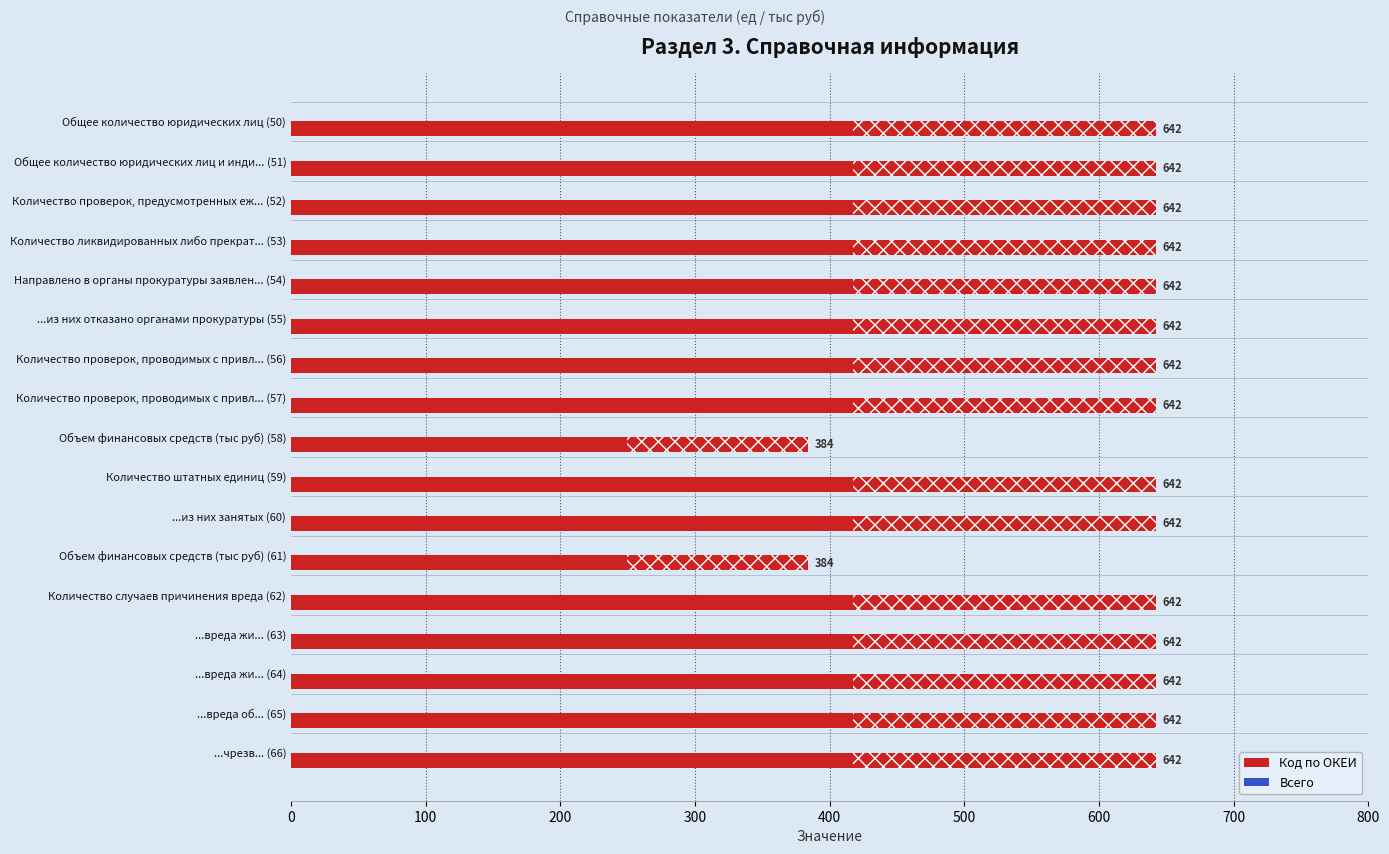

How many bars are there in total?

17